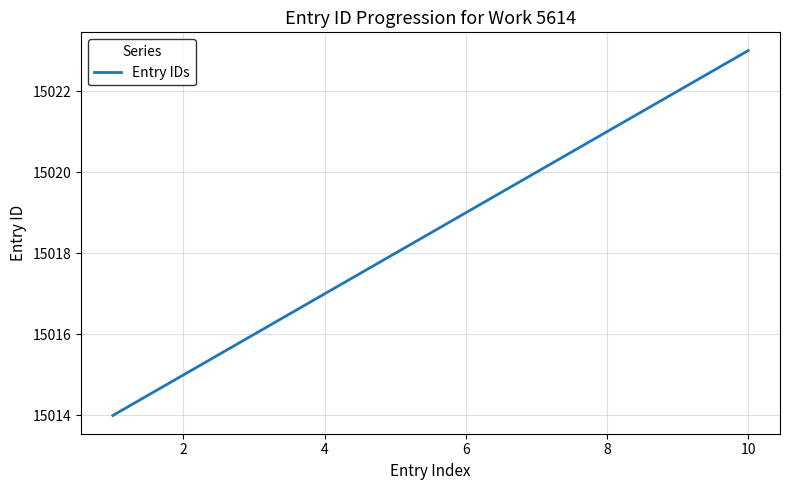

True or false: there are more than 1 points higher than both neighbors.

False